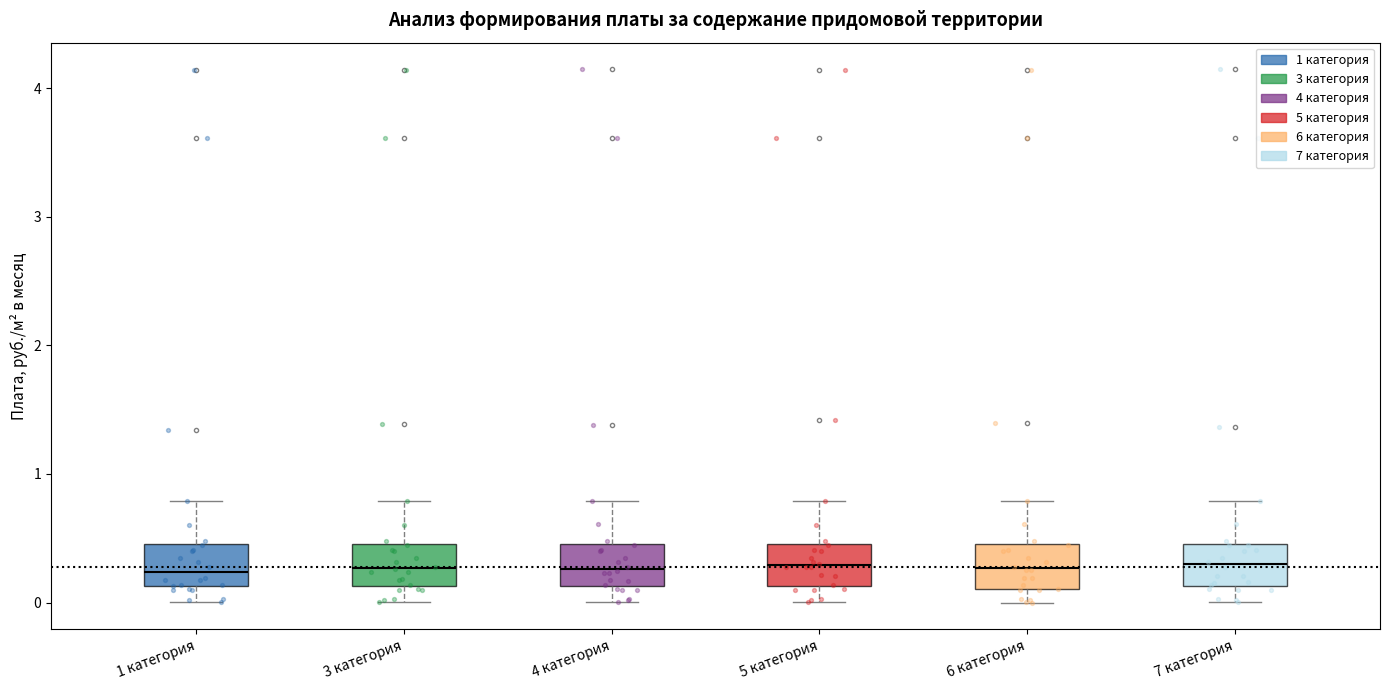

Reading left to right, transcribe this box plot: for each box, give where its median line is, the range the box spans, and where its two whiskers end, as read against the y-axis. The values are not printed on the chart, so give them approximately, as read against the axis.

1 категория: median 0.2, box 0.1 to 0.5, whiskers 0.0 to 0.8
3 категория: median 0.3, box 0.1 to 0.5, whiskers 0.0 to 0.8
4 категория: median 0.3, box 0.1 to 0.5, whiskers 0.0 to 0.8
5 категория: median 0.3, box 0.1 to 0.5, whiskers 0.0 to 0.8
6 категория: median 0.3, box 0.1 to 0.5, whiskers 0.0 to 0.8
7 категория: median 0.3, box 0.1 to 0.5, whiskers 0.0 to 0.8